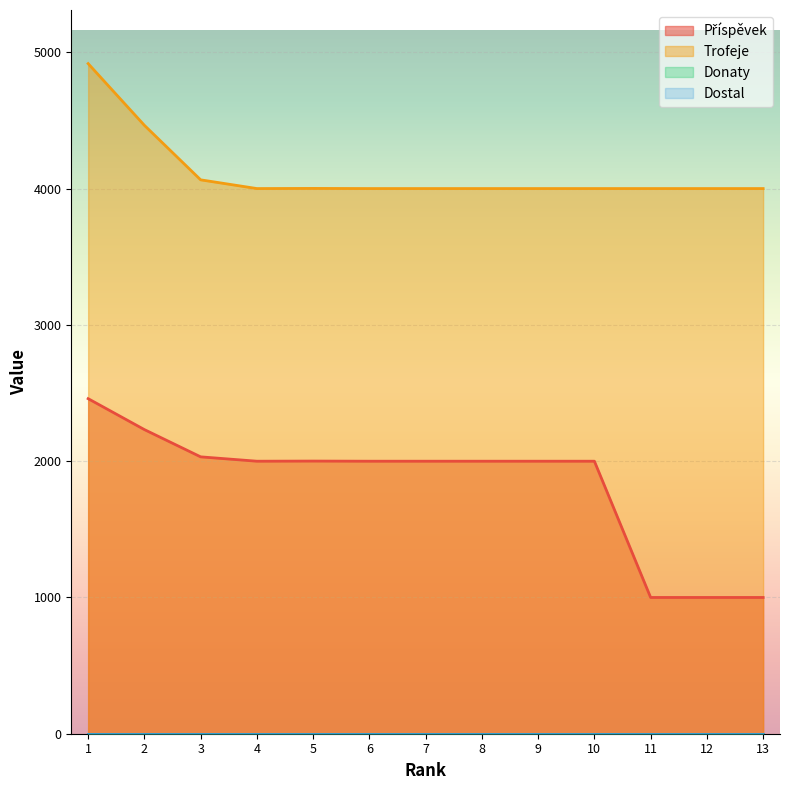

Which series has the largest total across all categories?

Trofeje